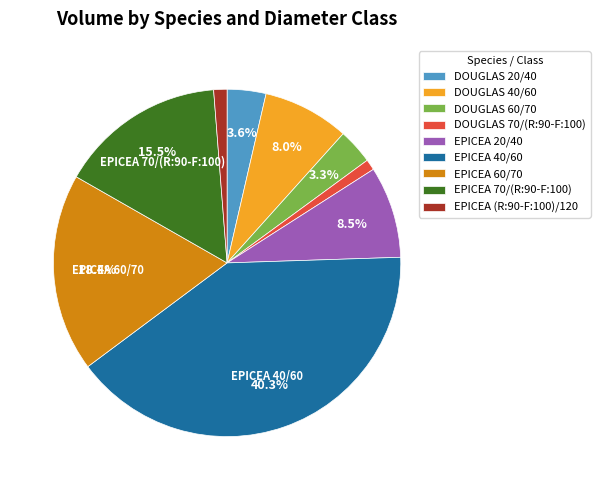

Is it true that EPICEA 40/60 is 52% of the pie?

False